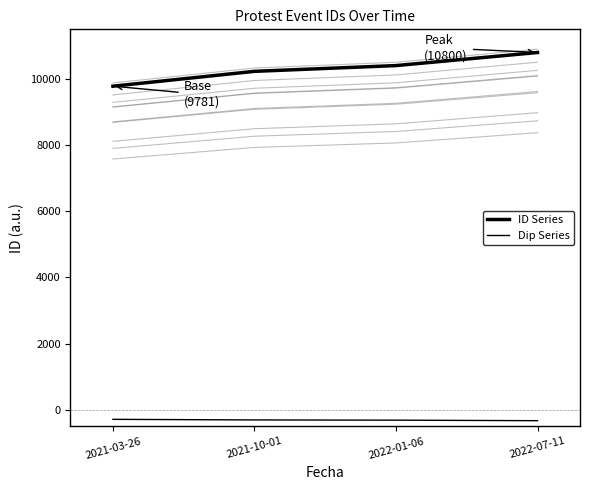

True or false: Dip Series and ID Series intersect in this chart.

False